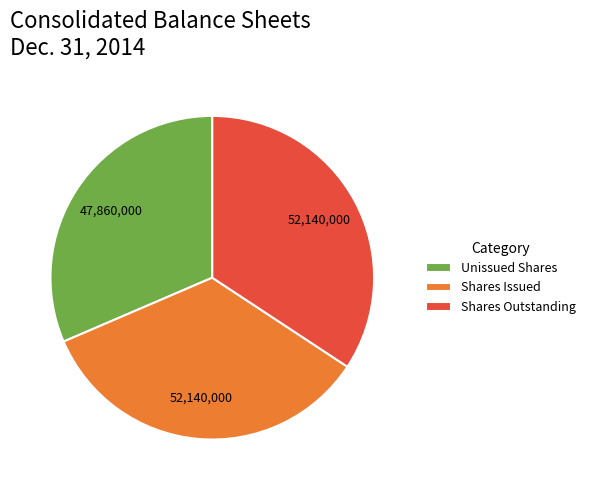

The Shares Issued slice represents 45% of the pie. True or false?

False